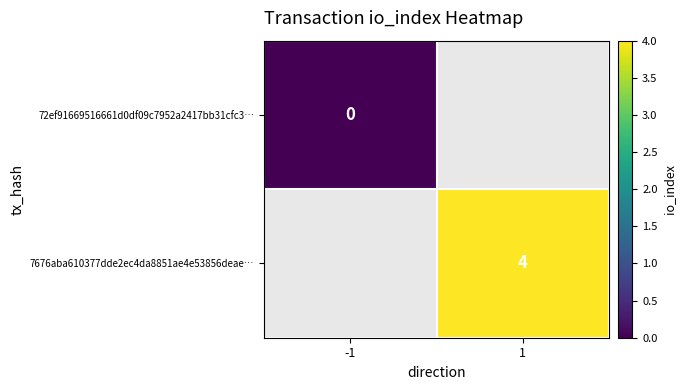

The value of 7676aba610377dde2ec4da8851ae4e53856deae… at 1 is 5.8. True or false?

False